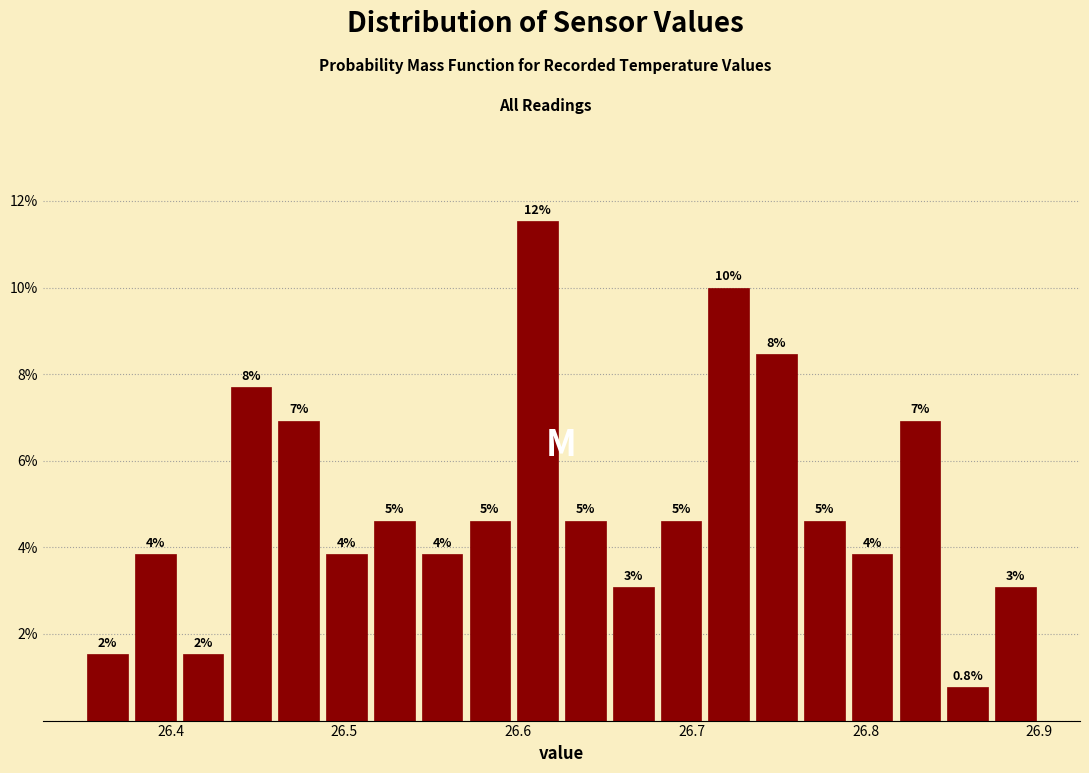

Read against the x-axis, roughly where is the centre of the tallest bar?

26.61